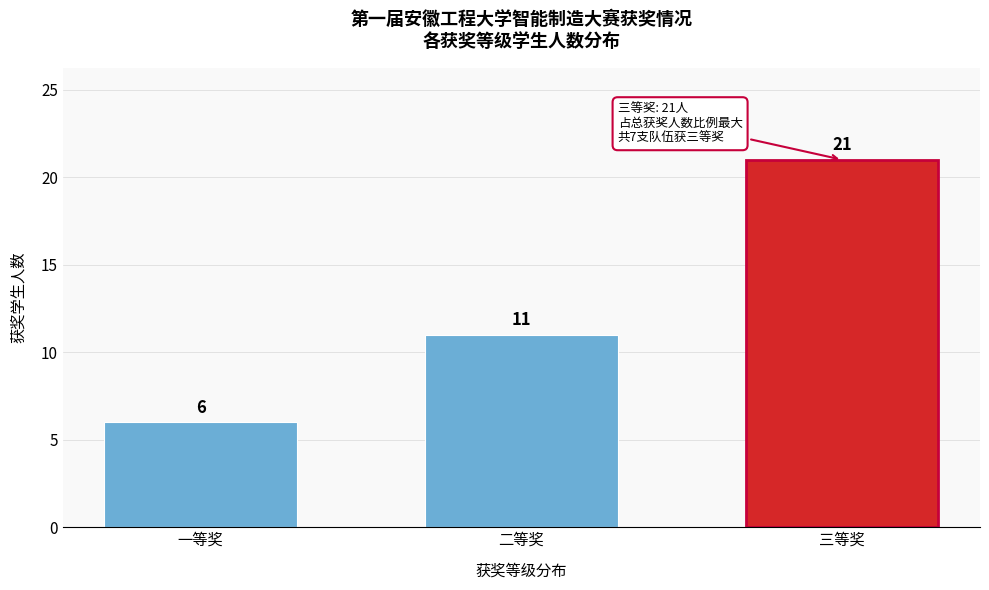

Reading left to right, list all the values displayed in this chart.

6	11	21